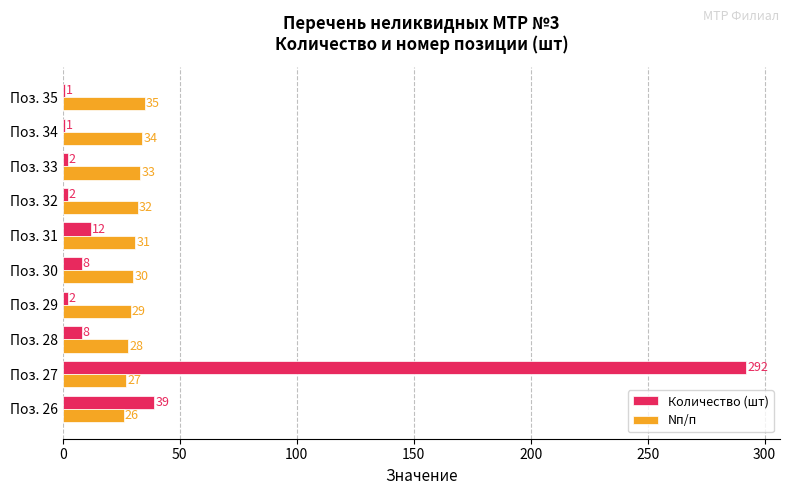

Between Поз. 31 and Поз. 33, which series saw the biggest shift?

Количество (шт)